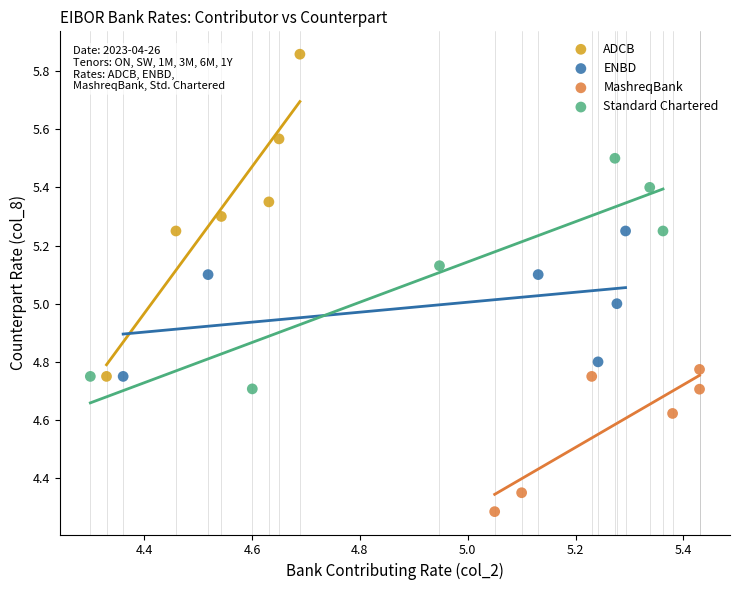

Which series contains the highest Y value?

ADCB